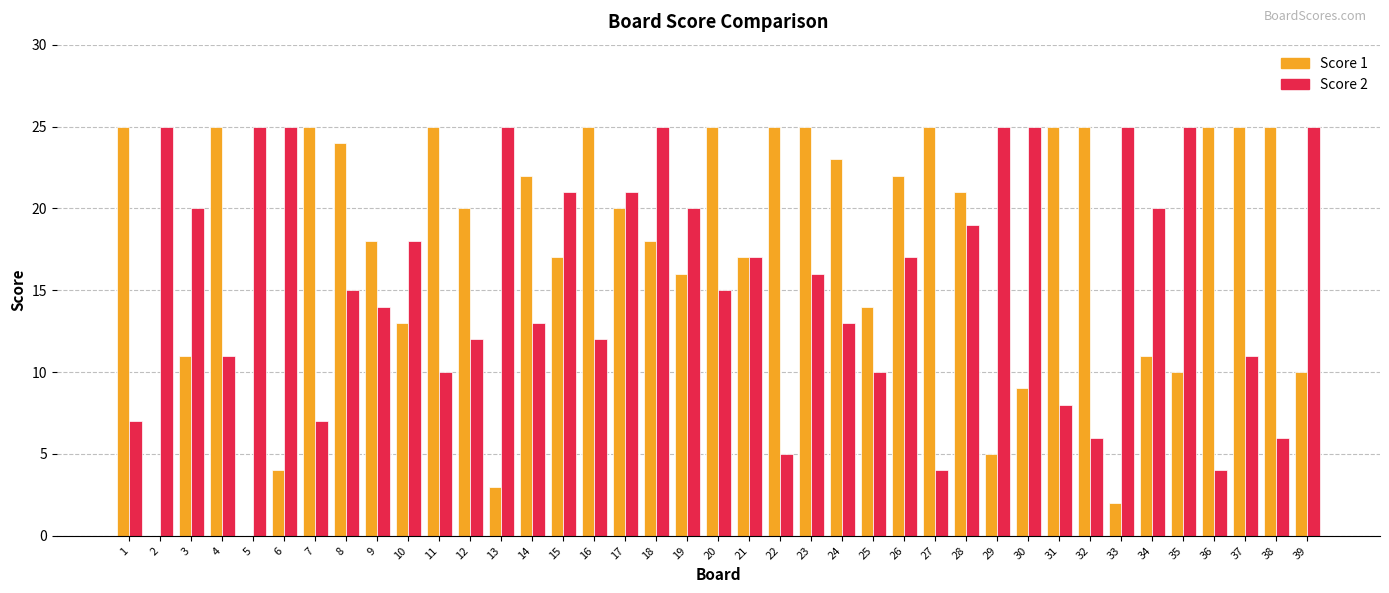

What is the highest value of the Score 1 series?

25